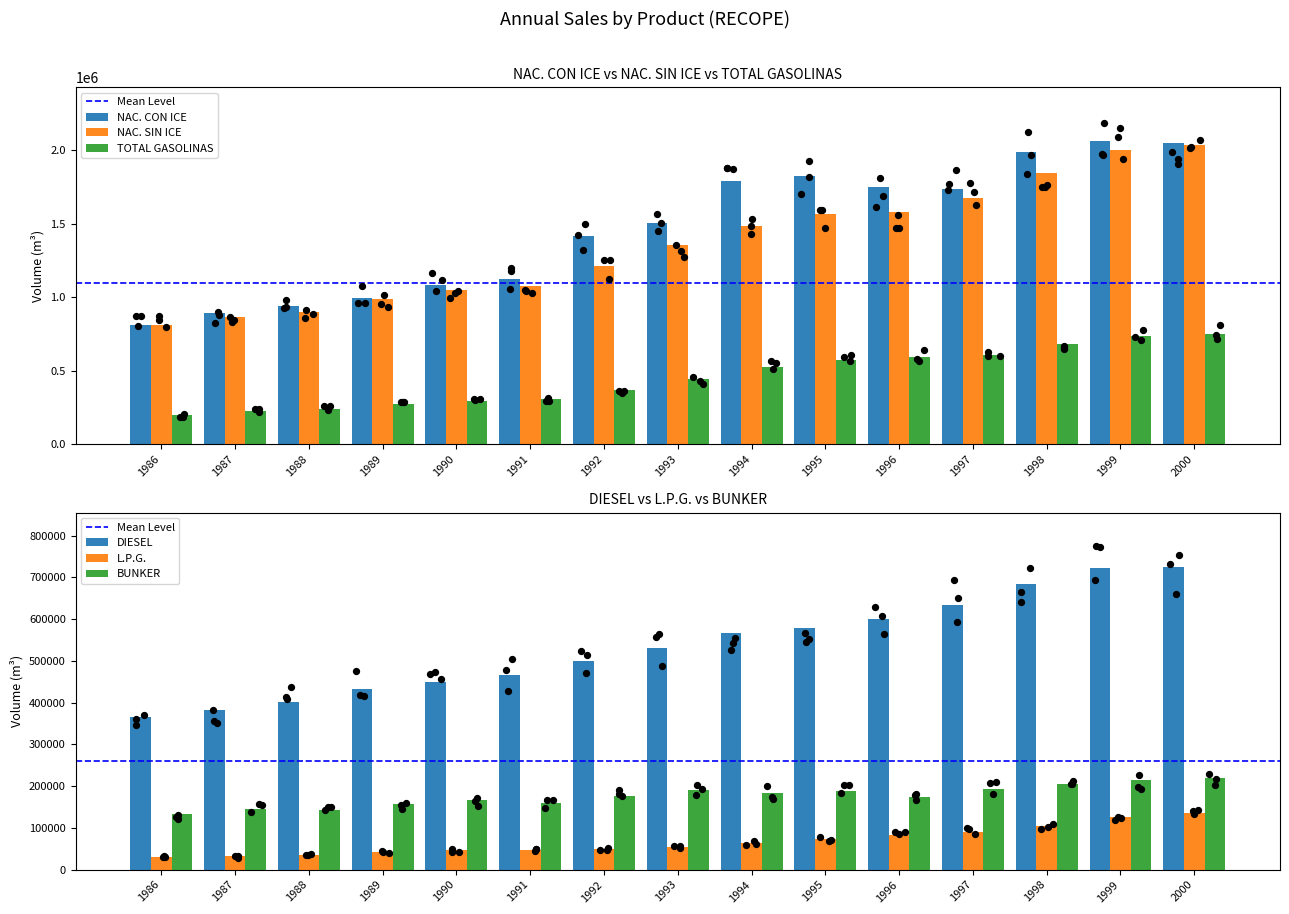

Which series contains the highest Y value?

NAC. CON ICE